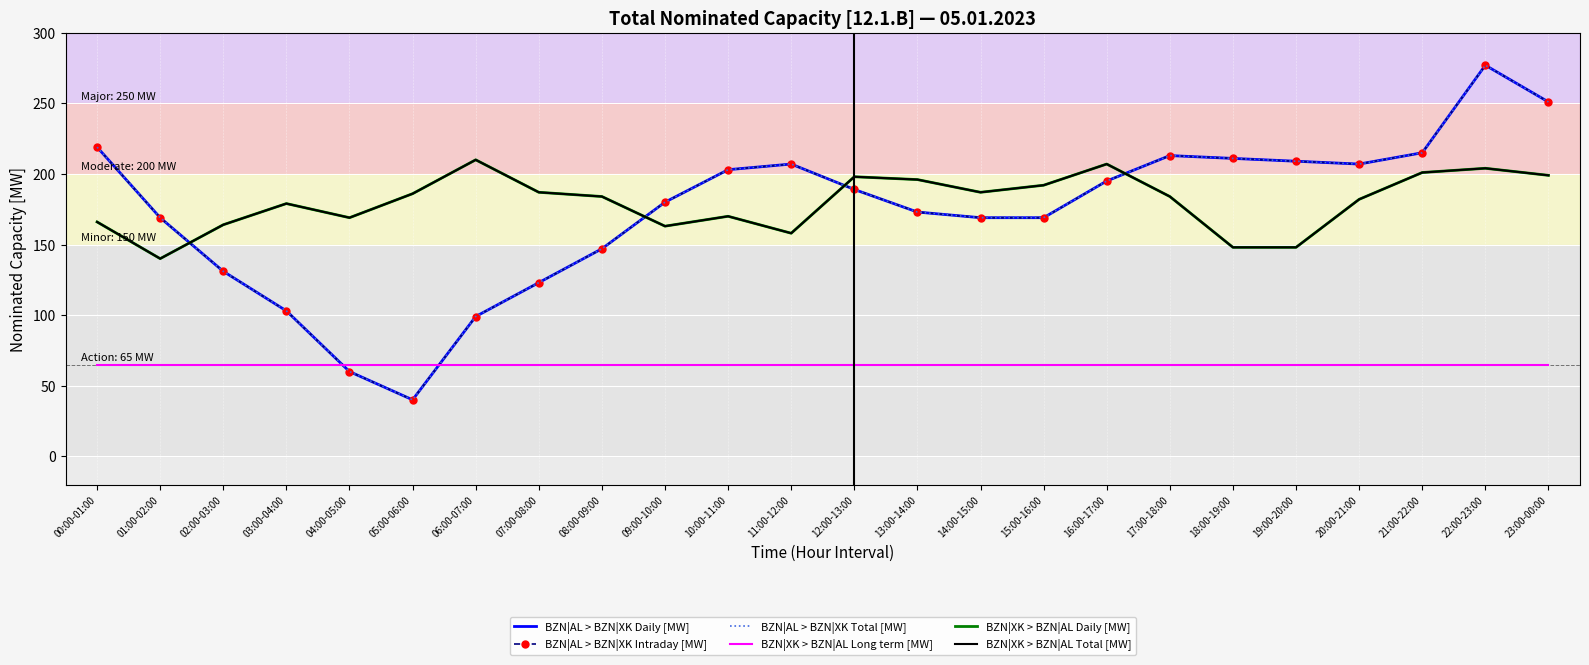

In BZN|XK > BZN|AL Total [MW], how many points are lower than both neighbors (excluding endpoints)?

5